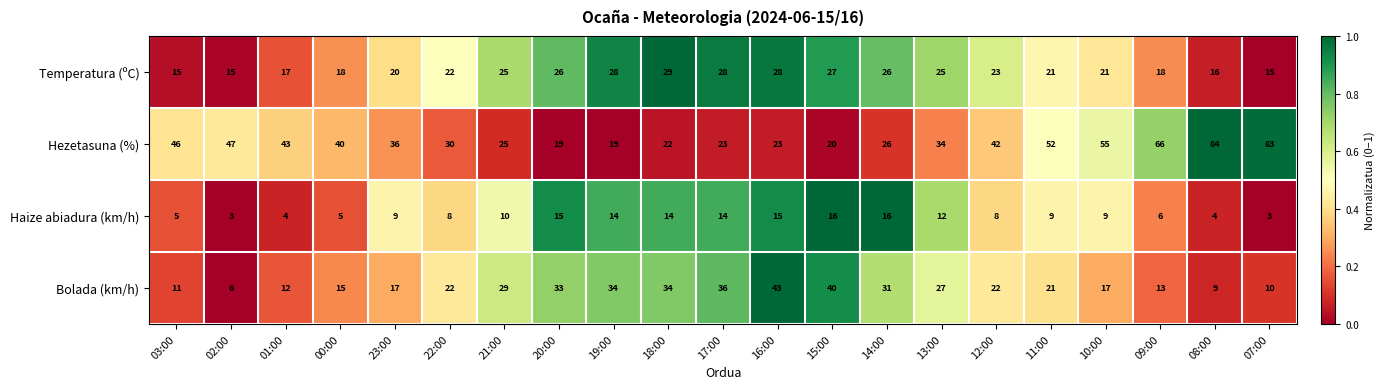

What is the lowest value of the Haize abiadura (km/h) series?

3